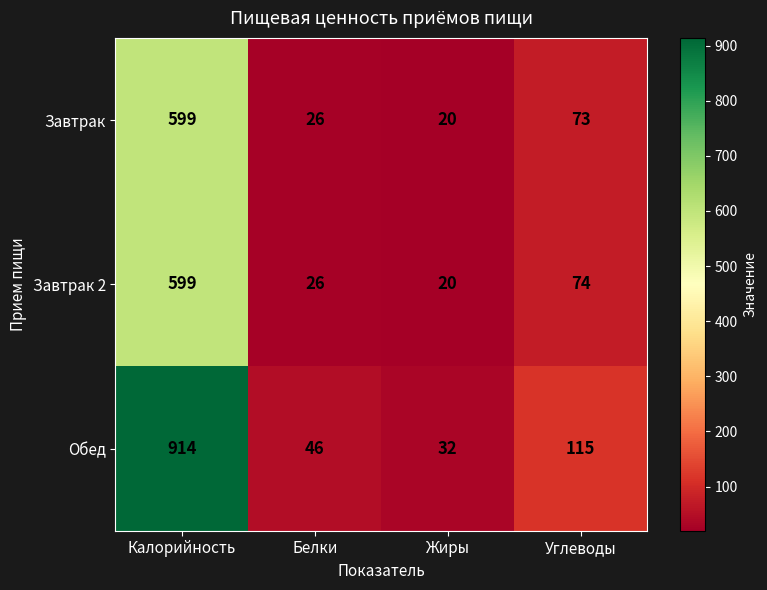

True or false: Обед has a value of 24 at Углеводы.

False